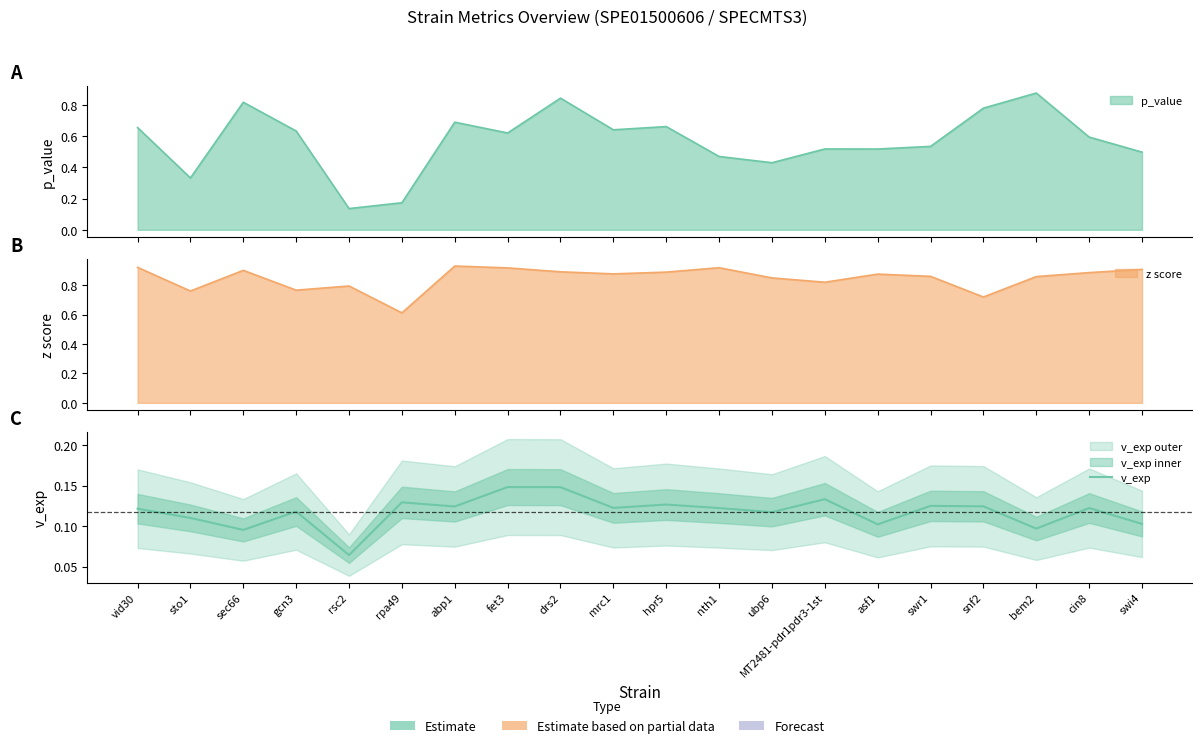

Reading left to right, extract all data points from this chart.

vid30=0.1	sto1=0.1	sec66=0.1	gcn3=0.1	rsc2=0.1	rpa49=0.1	abp1=0.1	fet3=0.1	drs2=0.1	mrc1=0.1	hpr5=0.1	nth1=0.1	ubp6=0.1	MT2481-pdr1pdr3-1st=0.1	asf1=0.1	swr1=0.1	snf2=0.1	bem2=0.1	cin8=0.1	swi4=0.1